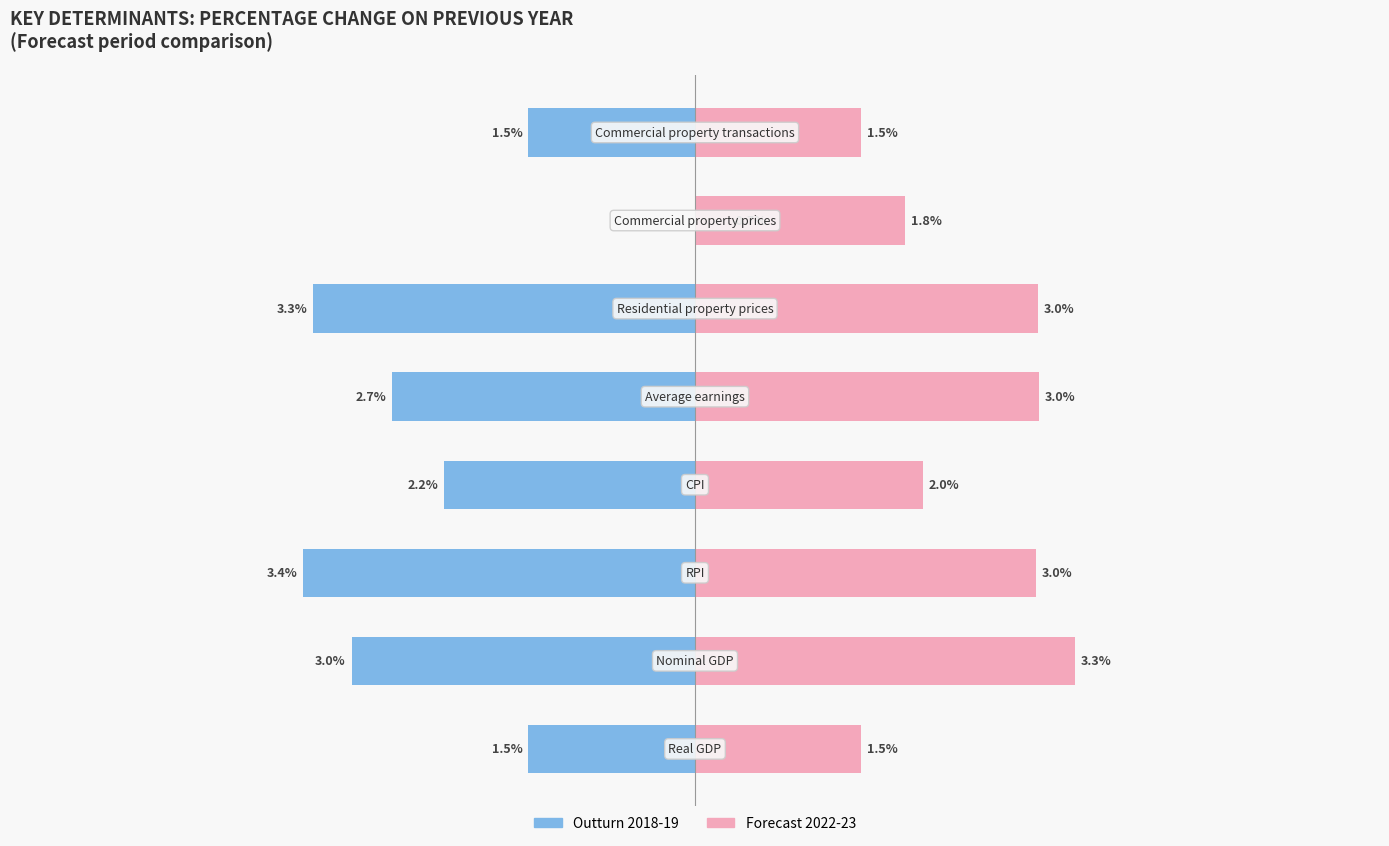

Is the value of 2021-22 at Nominal GDP greater than the value of 2019-20 at Commercial property transactions?

Yes